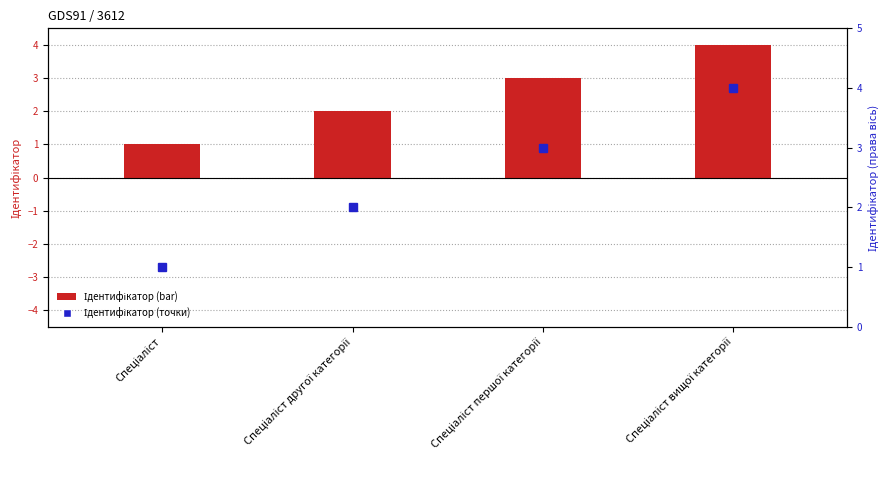

What is the total value across all series at Спеціаліст вищої категорії?

8